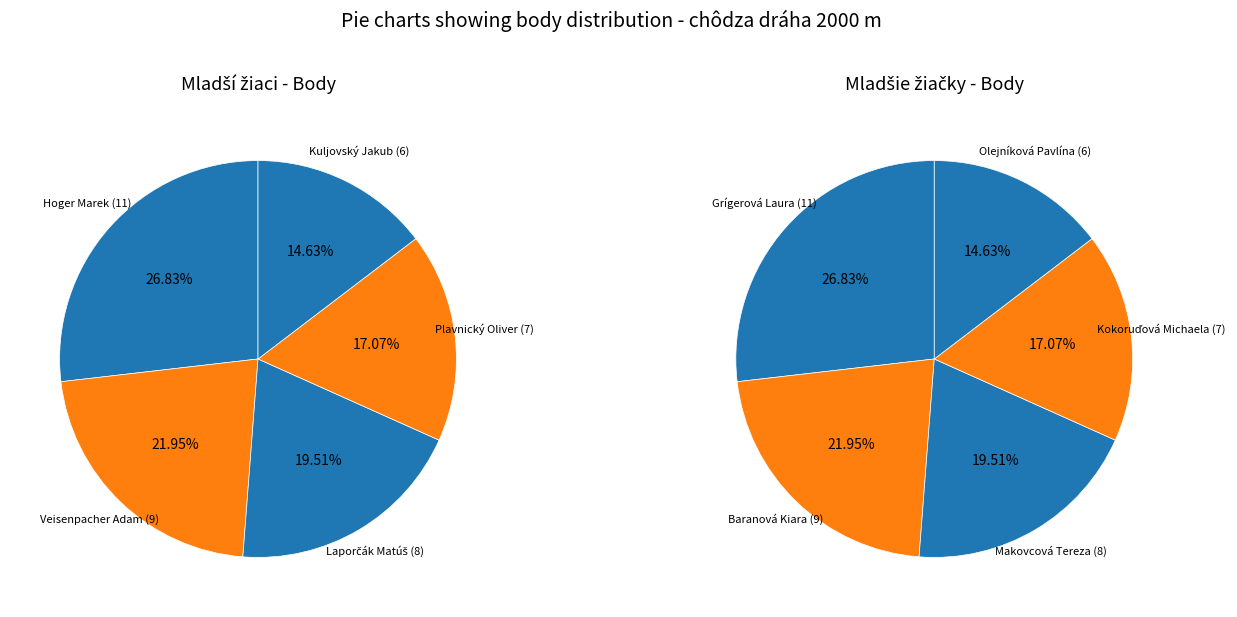

To the nearest percent, what portion does 0 represent?

27%